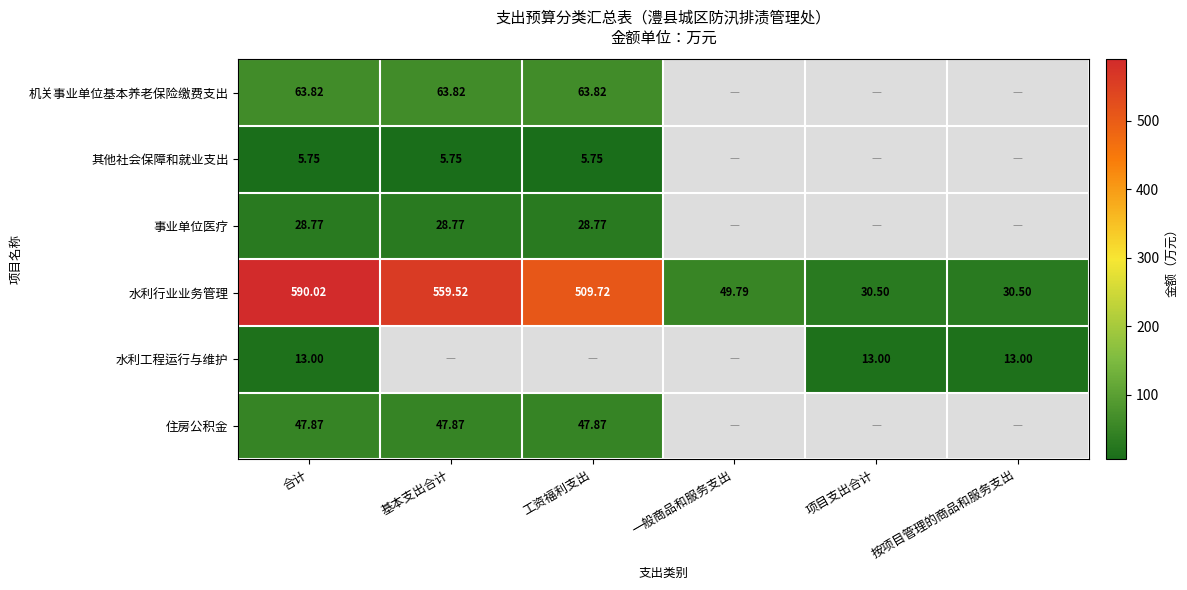

Where is 水利行业业务管理 nearest to the value 310?

工资福利支出